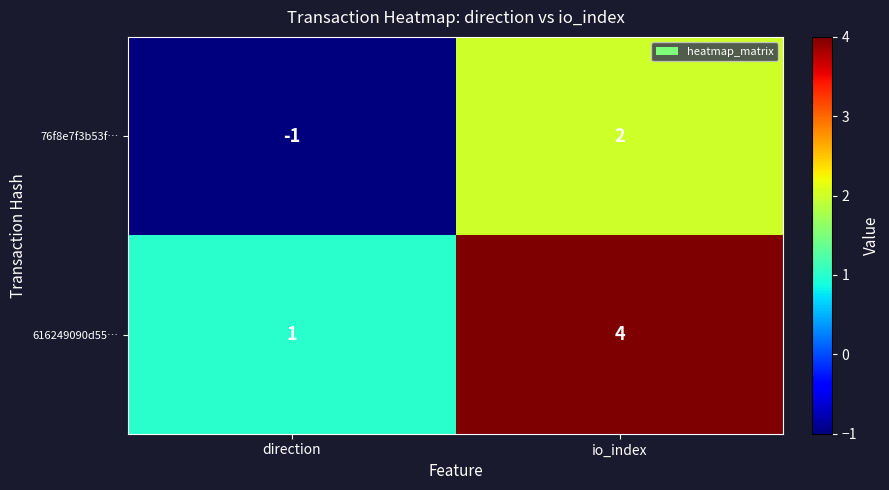

Reading left to right, transcribe all the data shown in this chart.

76f8e7f3b53f…: -1	2
616249090d55…: 1	4